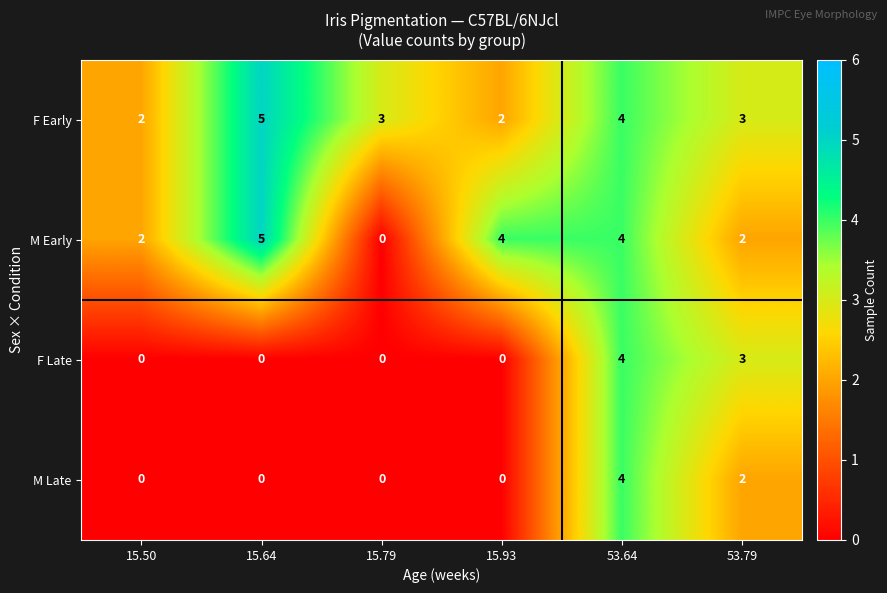

What is the difference between the highest and lowest values at 15.79?

3